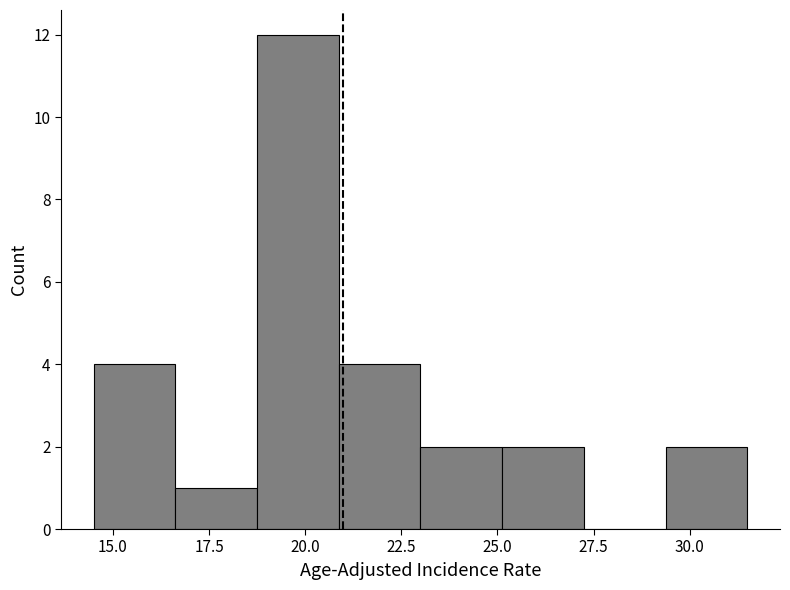

How tall is the bar that spans 16.5 to 19.0 on the x-axis? Neither the bar edges nor the heights are printed on the chart, so give them approximately, as read against the axes.

1